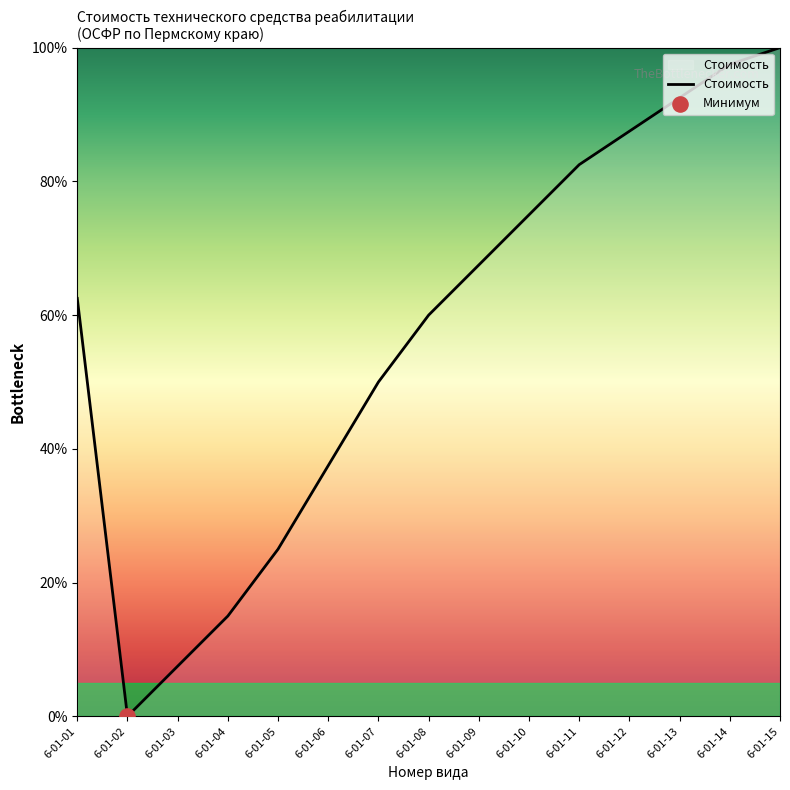

What is the change in value from 6-01-06 to 6-01-09?

+30.0